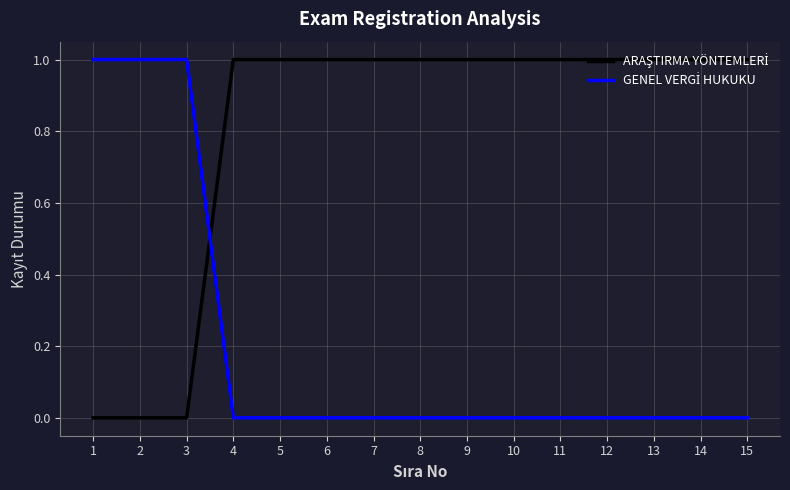

The value of ARAŞTIRMA YÖNTEMLERİ at 5 is 1. True or false?

True